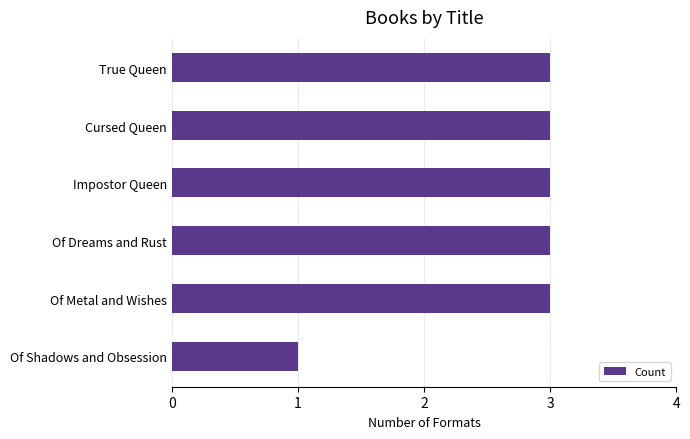

What is the sum of all values?

16